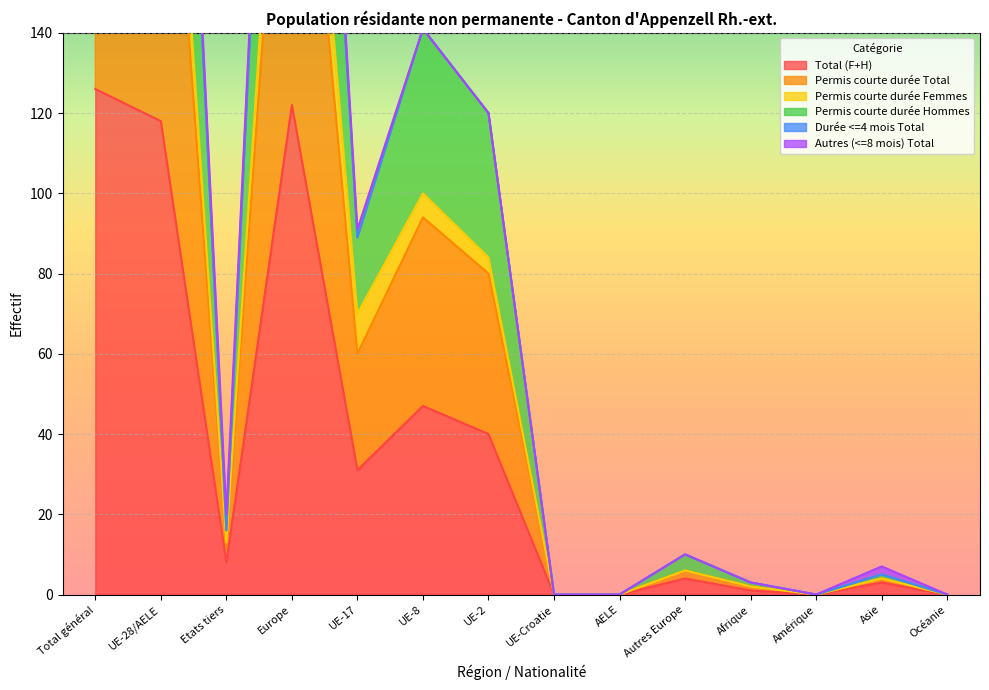

True or false: Total (F+H) and Permis courte durée Femmes cross at least once.

False